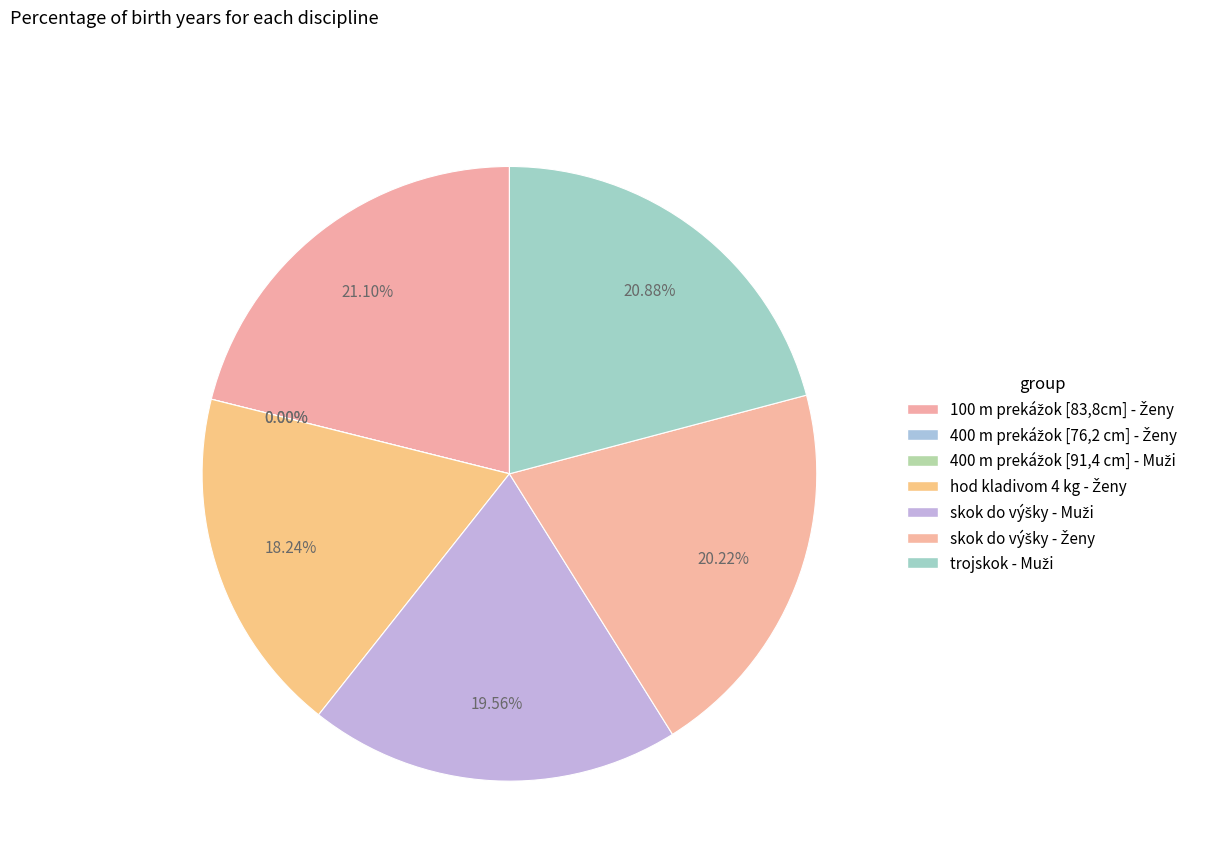

To the nearest percent, what is the difference between the largest and smallest slice percentages?

21%